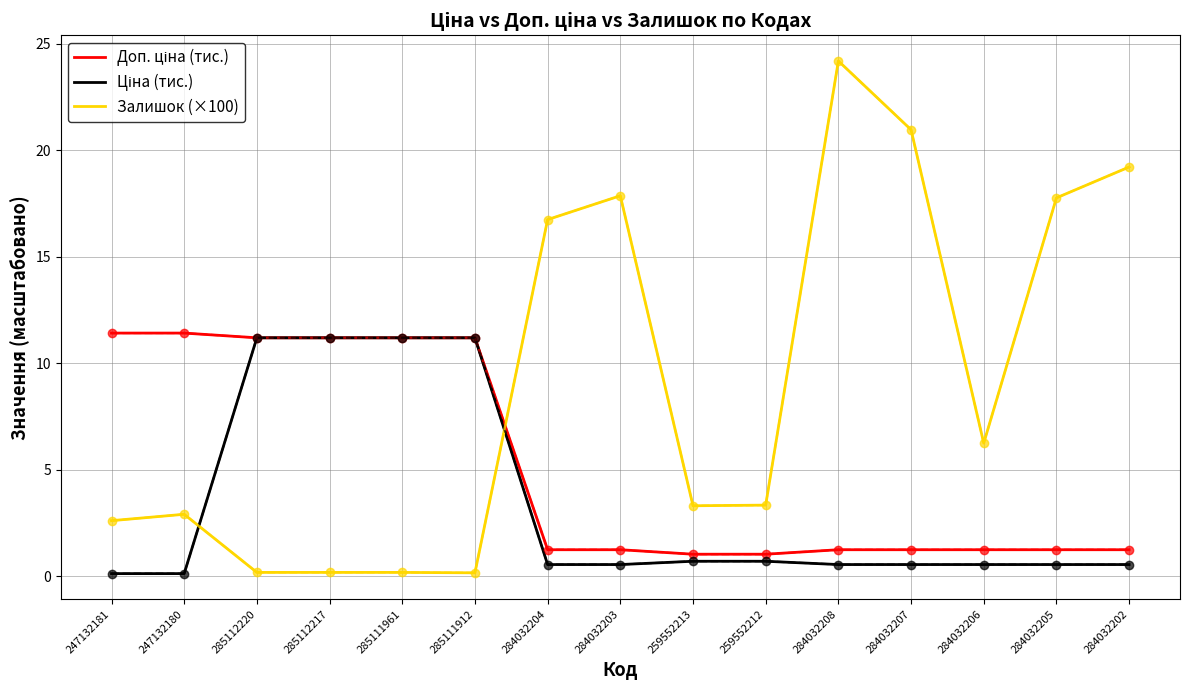

Is it true that Залишок (×100) equals 0.9 at 259552213?

False